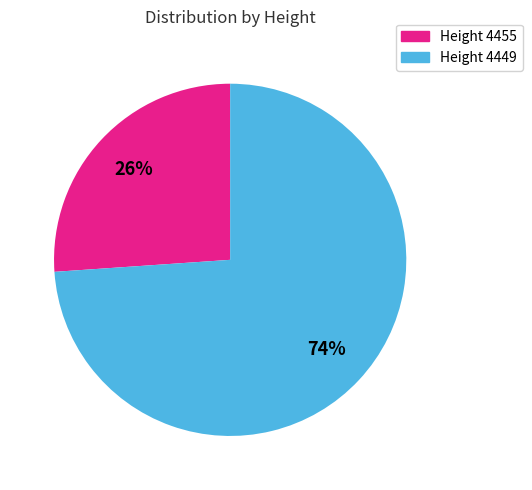

Is there any slice that represents more than half of the pie?

Yes